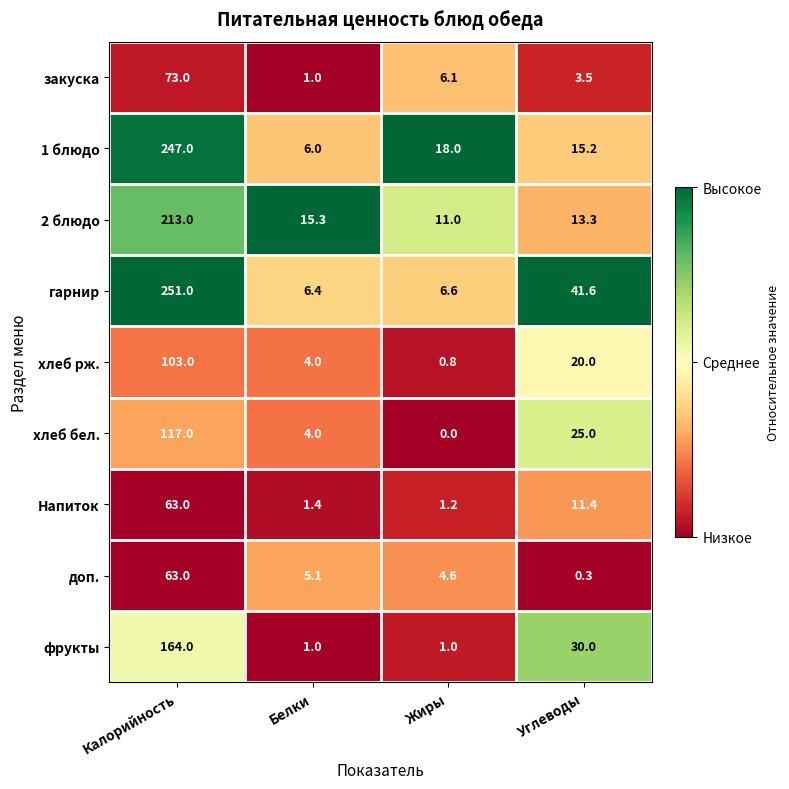

Is it true that гарнир equals 418.2 at Калорийность?

False